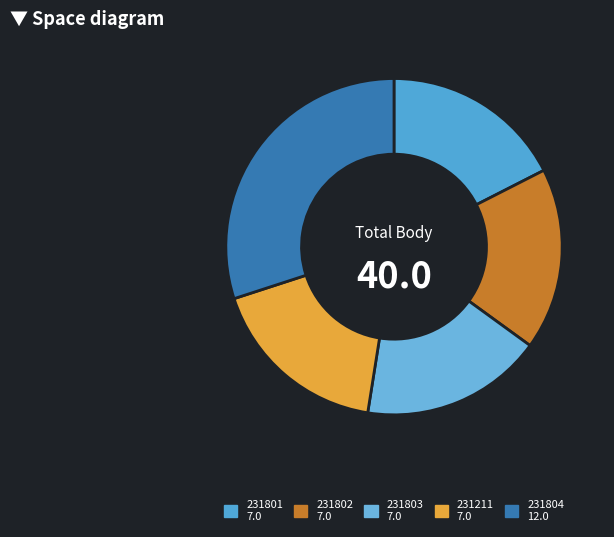

True or false: 231801 accounts for 18% of the total.

True